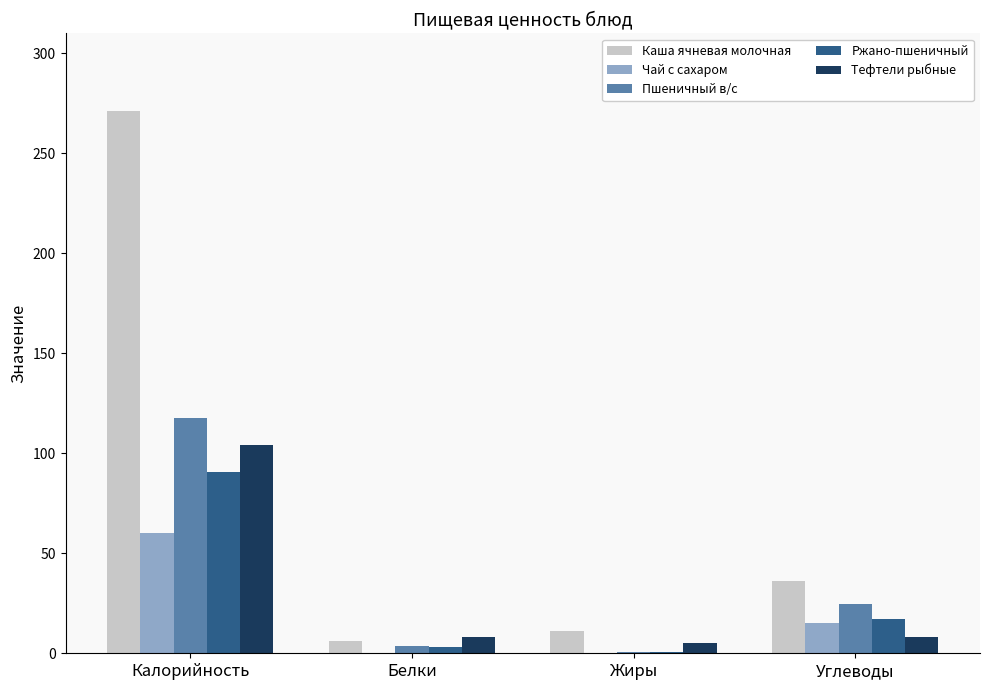

Which category has the highest value in the Тефтели рыбные series?

Калорийность